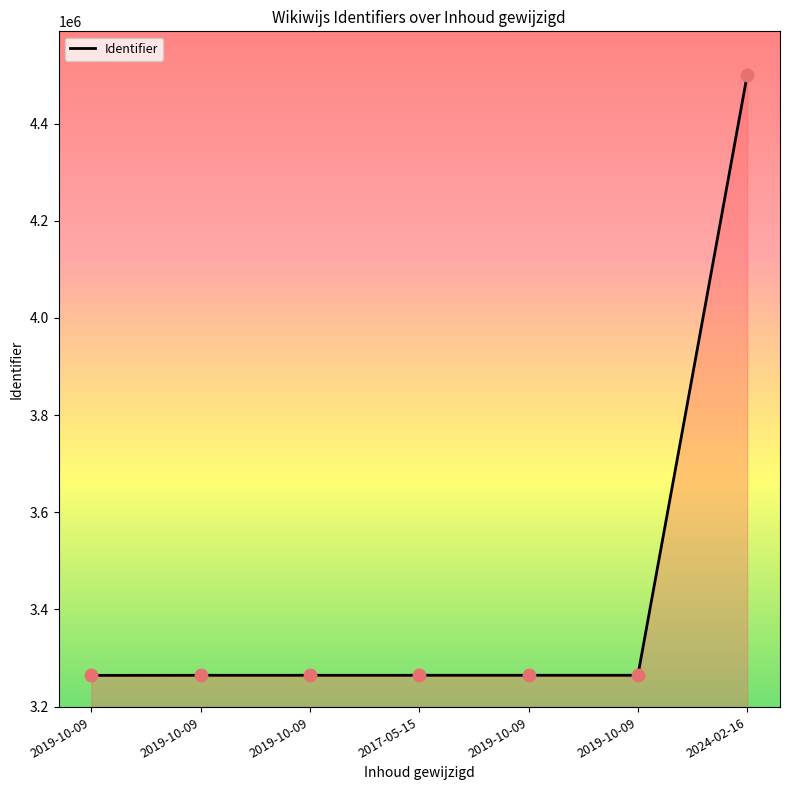

Approximately how many times larger is the value at 2017-05-15 compared to 2019-10-09?

1.0